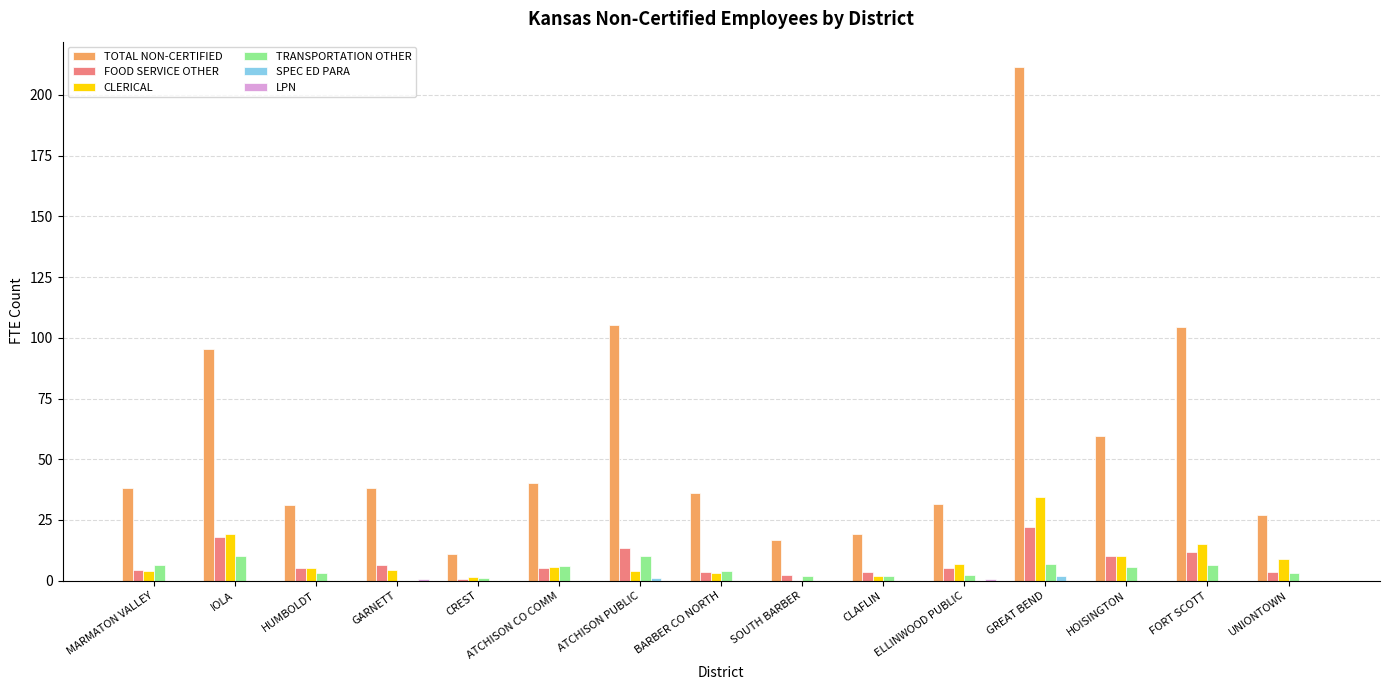

Which series has the largest total across all categories?

TOTAL NON-CERTIFIED